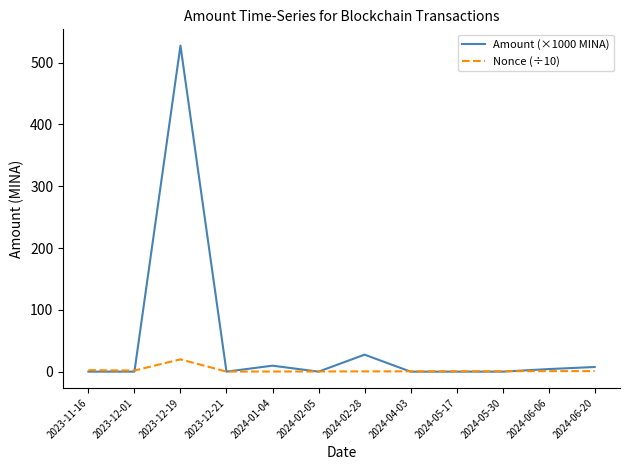

Which category has the highest value in the Amount (×1000 MINA) series?

2023-12-19